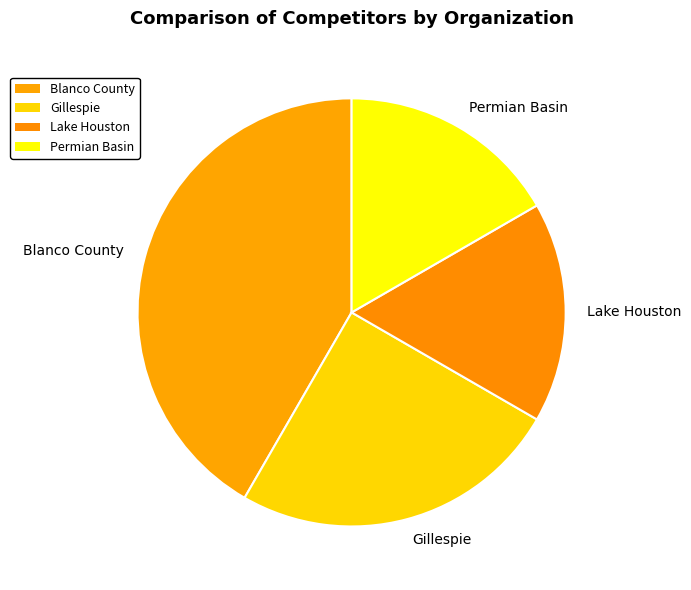

Which category has the biggest portion of the pie?

Blanco County